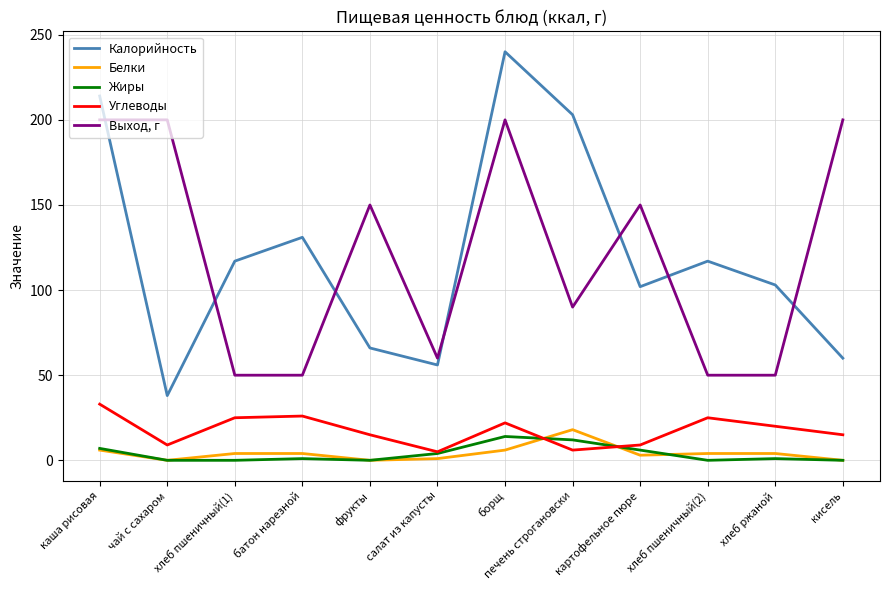

Between батон нарезной and картофельное пюре, which series saw the biggest shift?

Выход, г